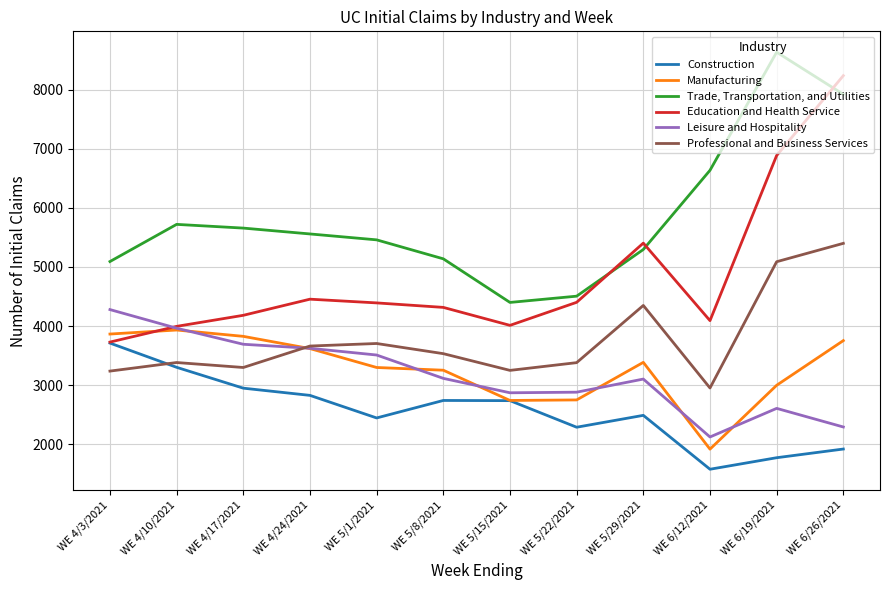

Is this an area chart (filled region under the line)?

No